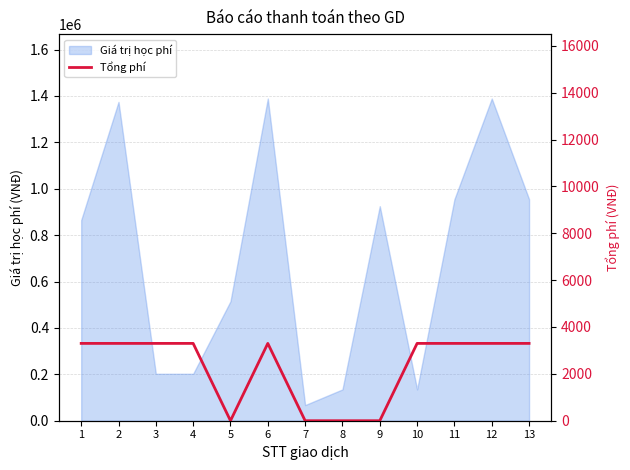

How many values are between 0 and 3300?

13